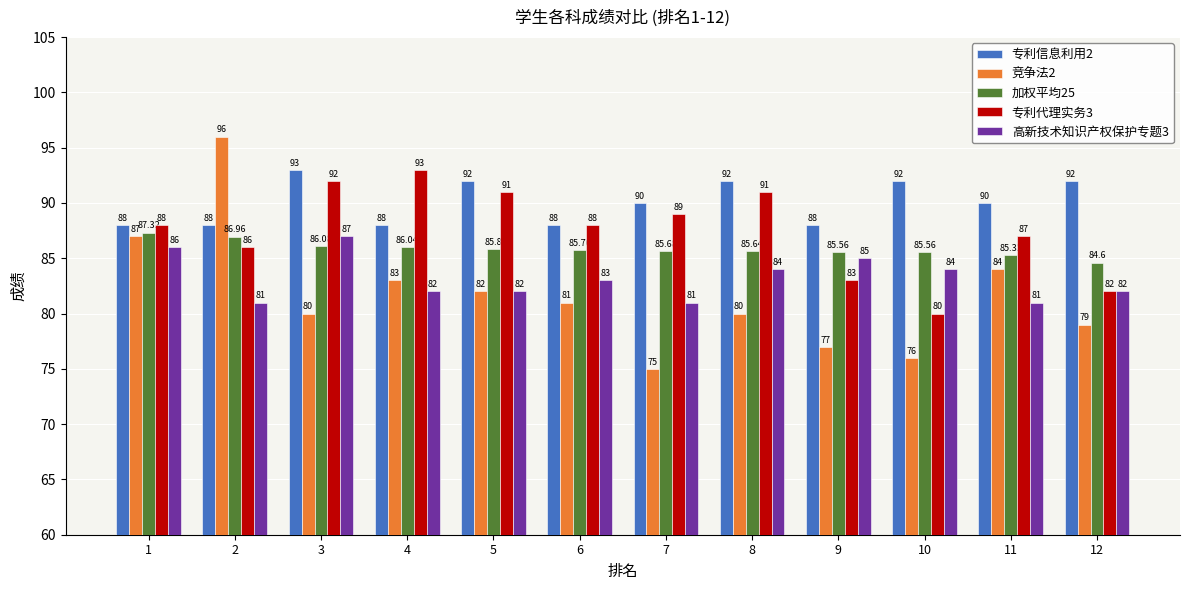

How many data points does each series have?

12